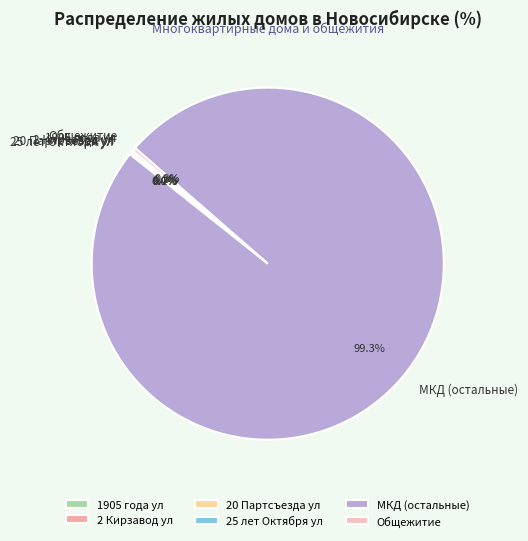

Does any single category account for the majority?

Yes